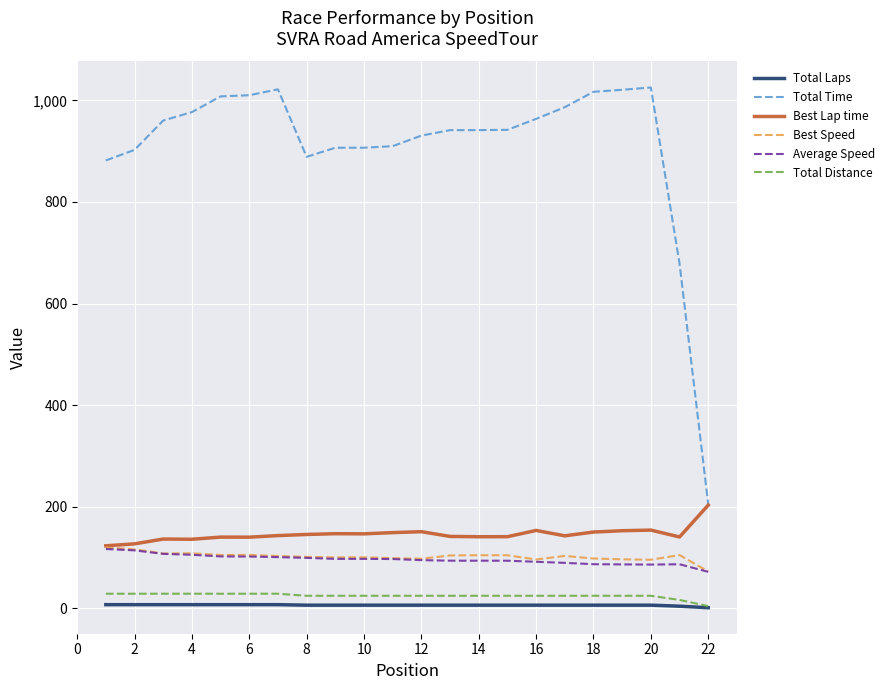

Which series has the widest spread of values?

Total Time